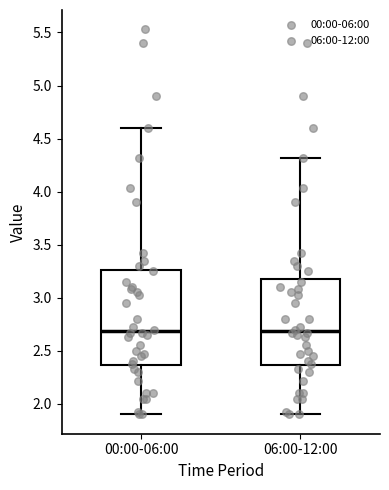

Reading left to right, transcribe this box plot: for each box, give where its median line is, the range the box spans, and where its two whiskers end, as read against the y-axis. The values are not printed on the chart, so give them approximately, as read against the axis.

00:00-06:00: median 2.70, box 2.35 to 3.25, whiskers 1.90 to 4.60
06:00-12:00: median 2.70, box 2.35 to 3.20, whiskers 1.90 to 4.30